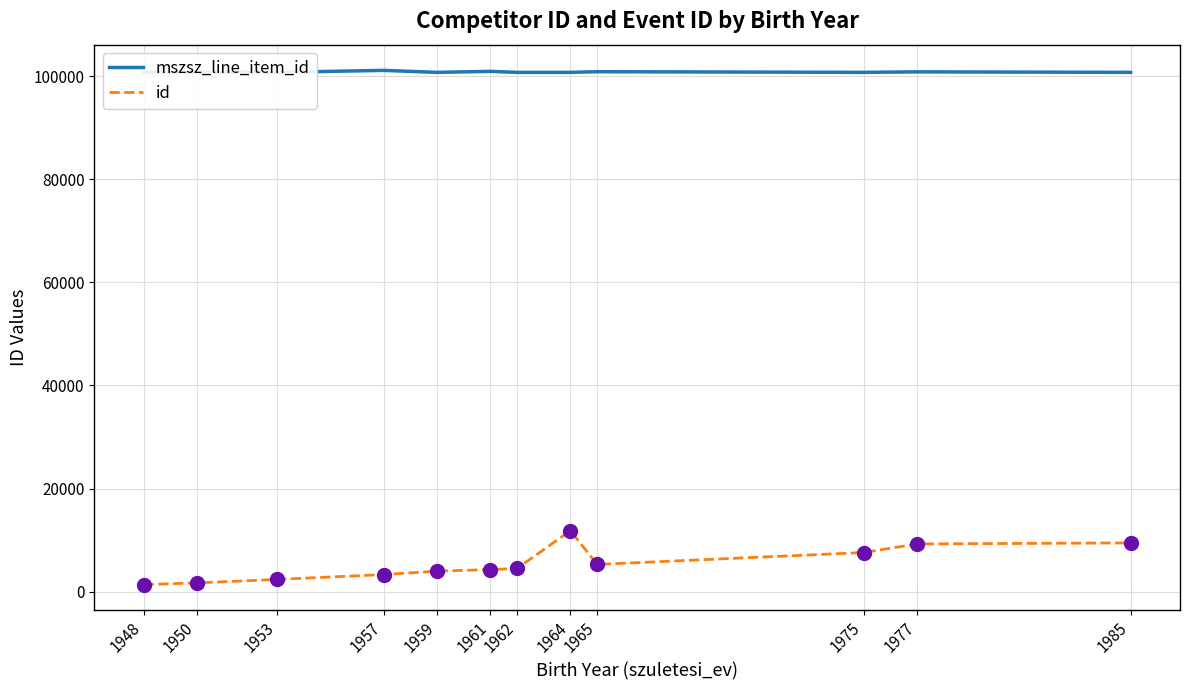

True or false: id has more than 2 interior local peaks.

False